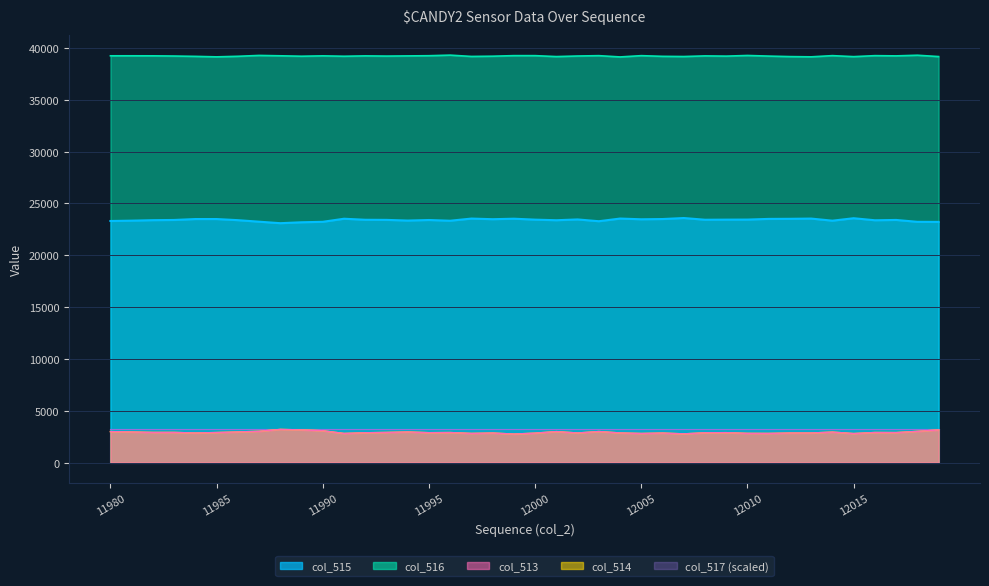

Rank the series by their maximum value, from highest to lowest.

col_516, col_515, col_513, col_514